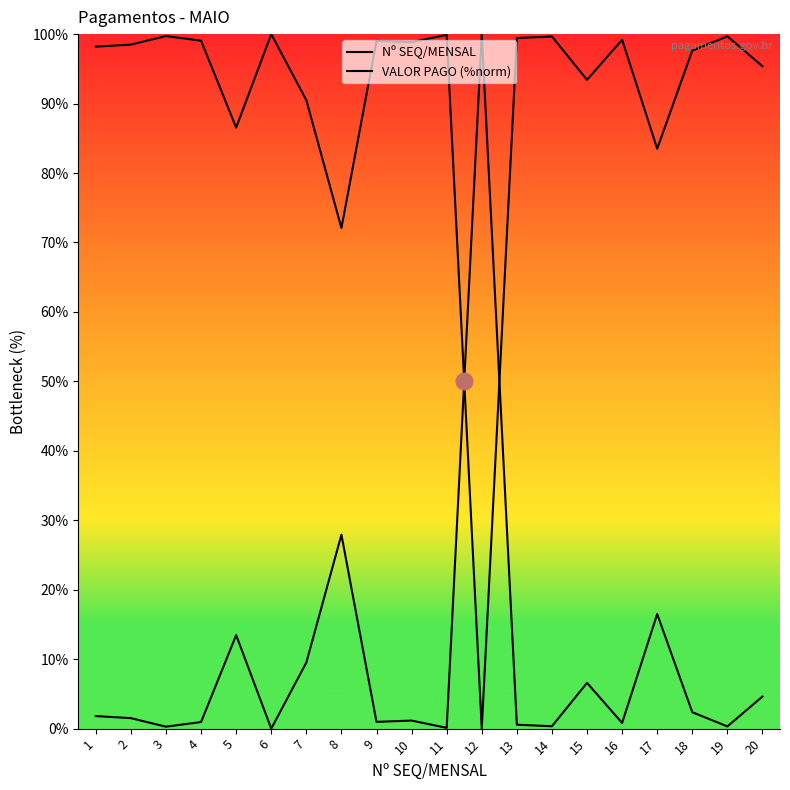

Does the chart display data point markers on the line(s)?

No